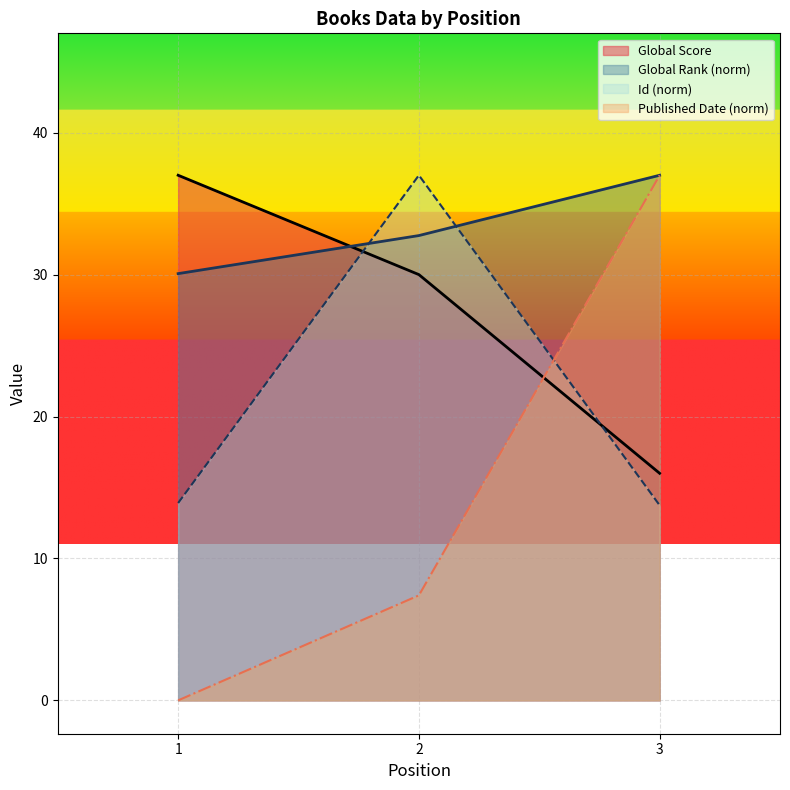

List the series in order of their peak value, highest first.

Global Rank, Global Score, Id, Published Date